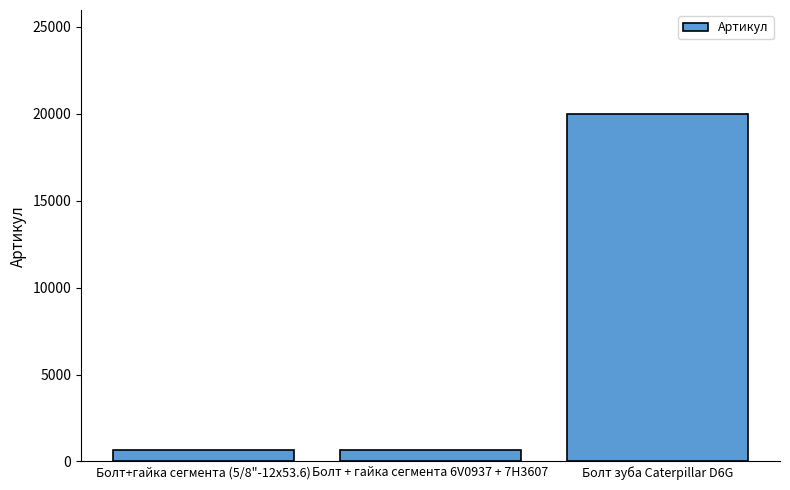

The value at Болт зуба Caterpillar D6G is 19979. True or false?

True